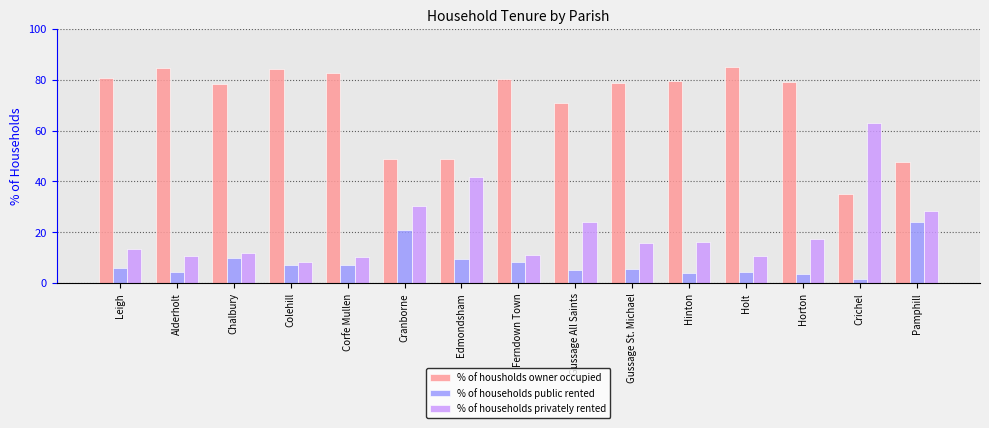

What is the label of the 4th bar from the left?

Colehill